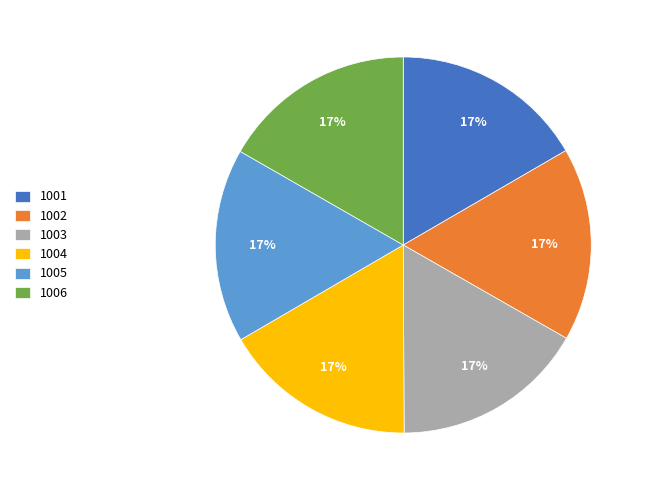

To the nearest percent, what portion does 1004 represent?

17%